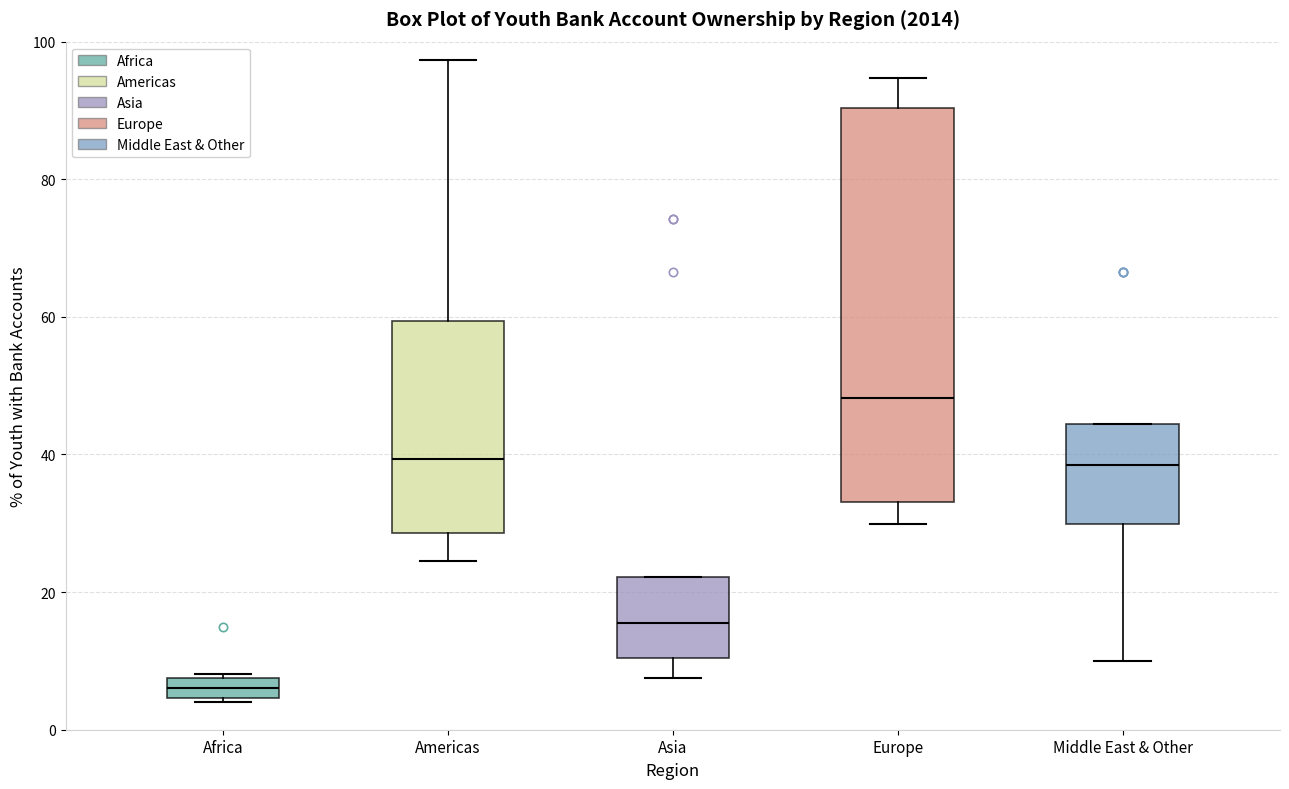

Where does the median line of the box for Europe sit on the y-axis? The values are not printed on the chart, so give them approximately, as read against the axis.

48